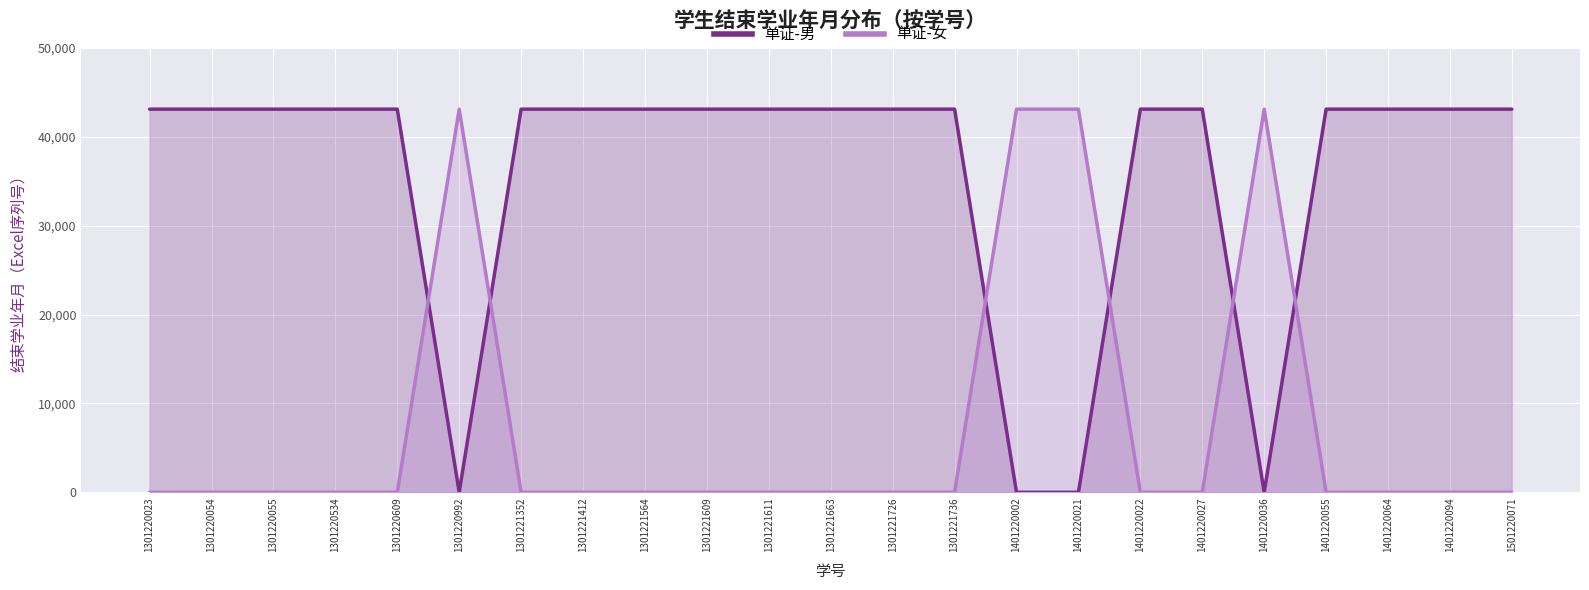

Which label corresponds to the smallest value in the chart?

1301220992